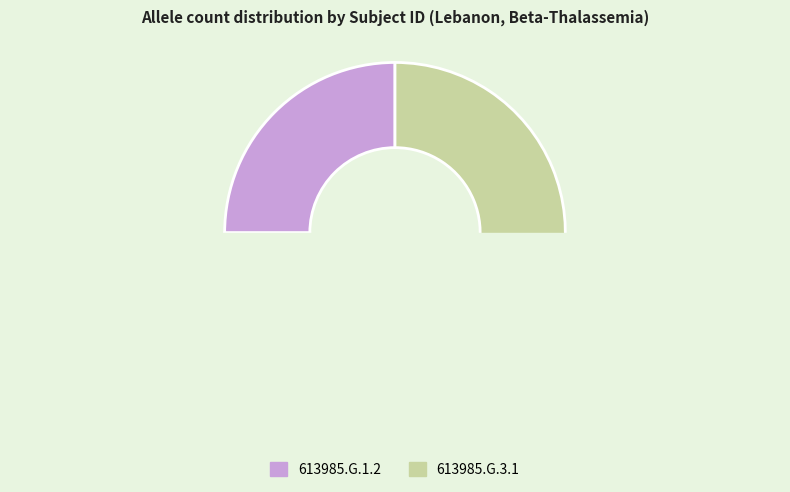

How many slices are in this pie chart?

2